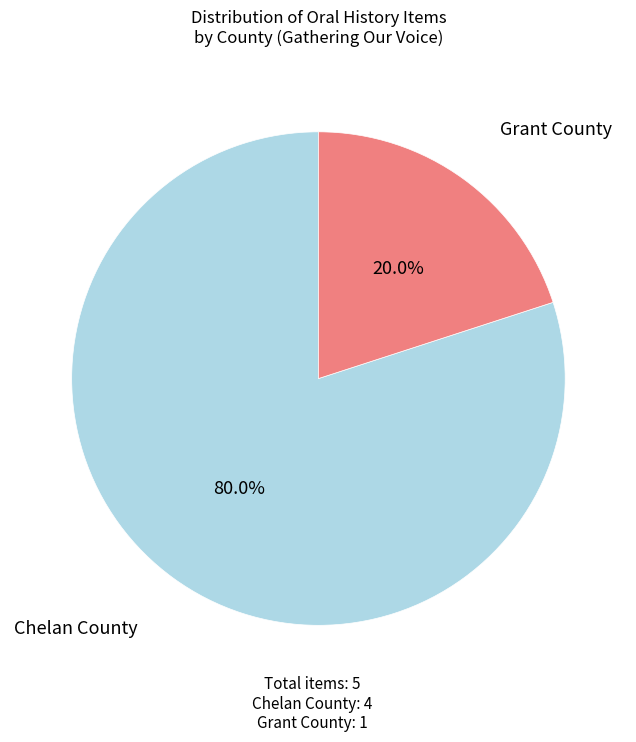

To the nearest percent, what is the average slice percentage?

50%